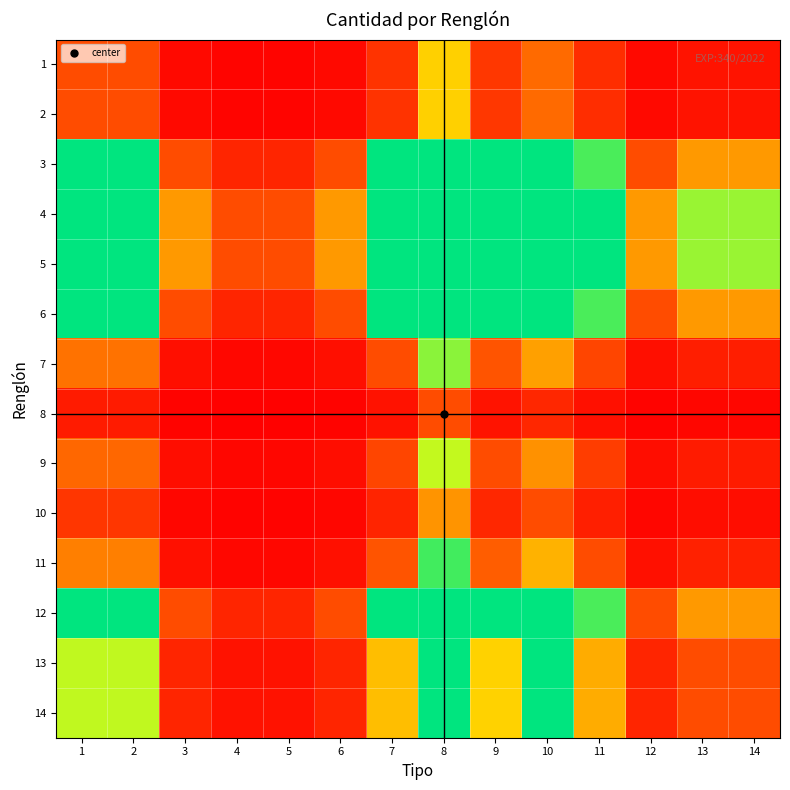

Rank the series at 13 from highest to lowest value.

4, 5, 3, 6, 12, 13, 14, 11, 7, 9, 1, 2, 10, 8